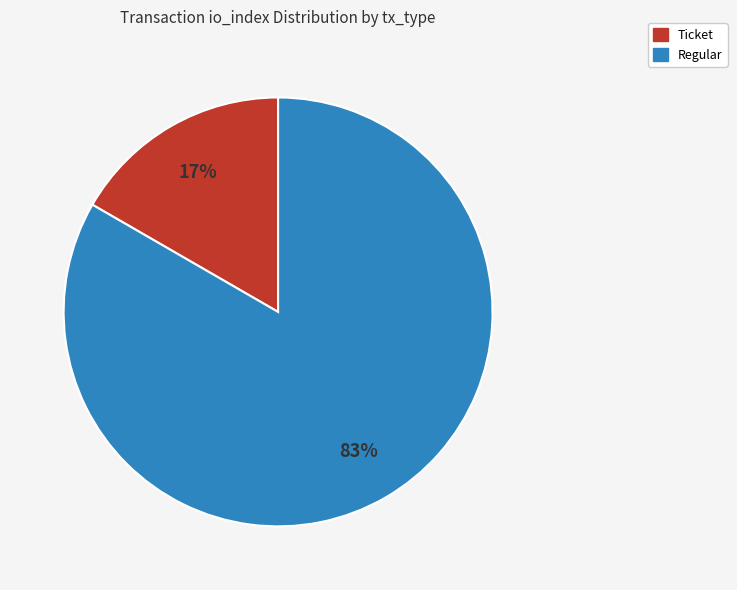

Is there a majority slice in this chart?

Yes